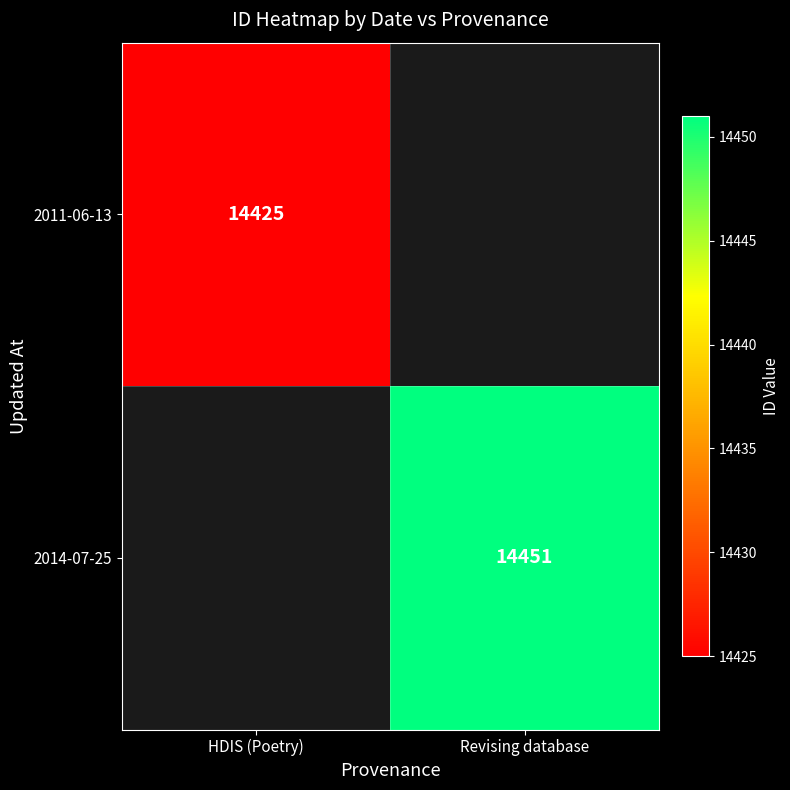

How many categories are shown in the chart?

2